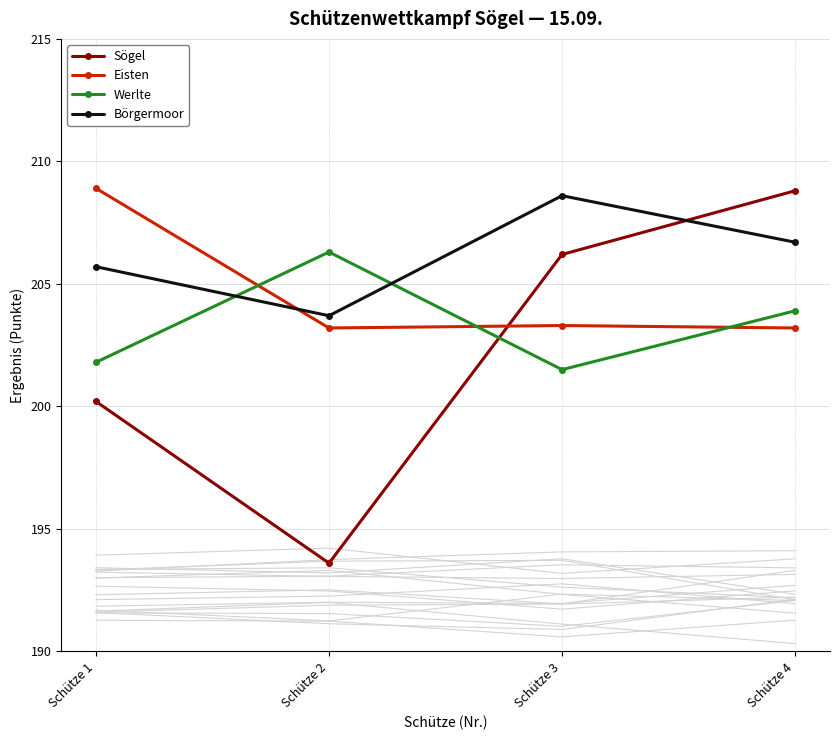

Is it true that Eisten equals 287.0 at Schütze 4?

False